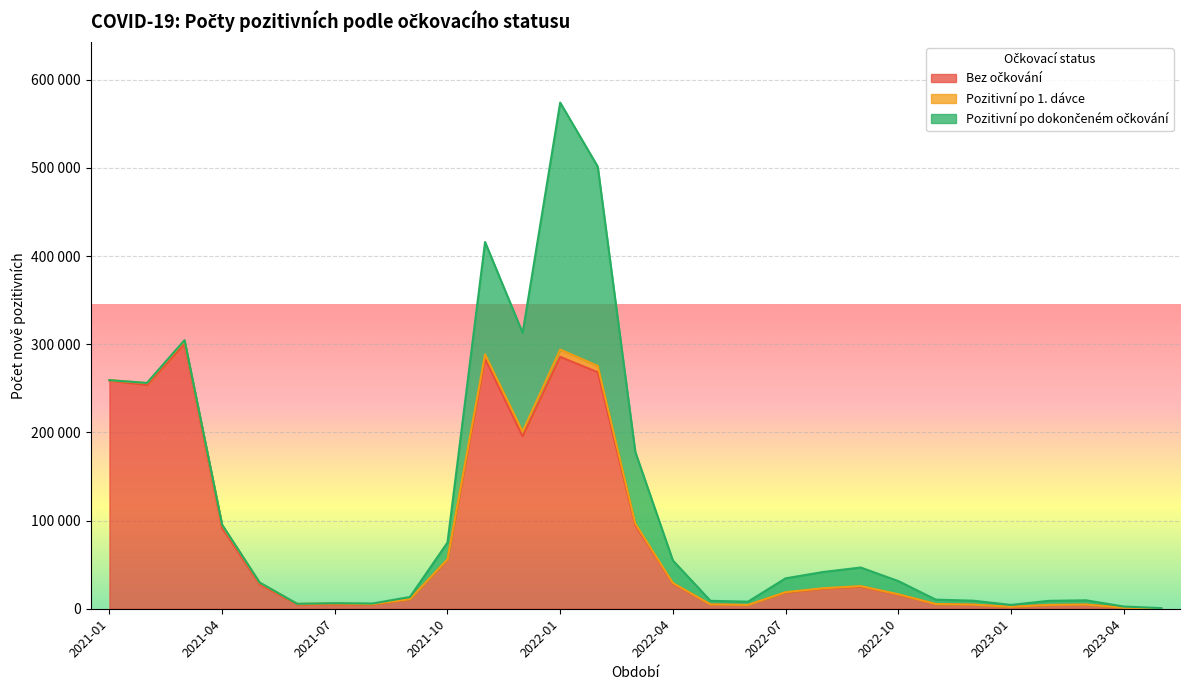

At which category is the sum across all series the highest?

2022-01